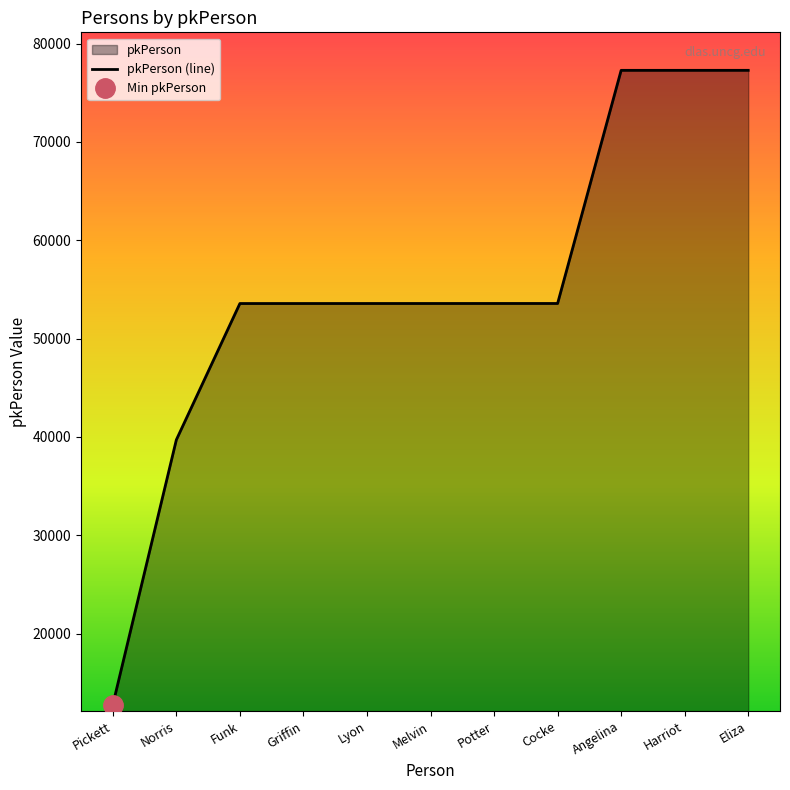

The value at Melvin is 53568. True or false?

True